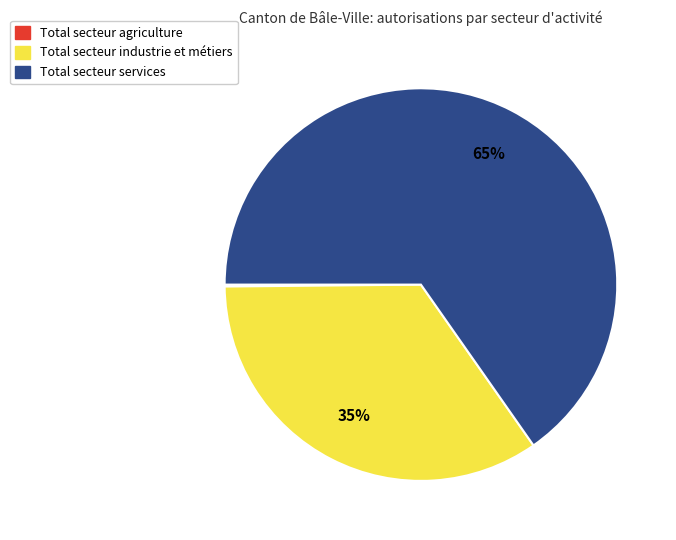

True or false: Total secteur services accounts for 65% of the total.

True